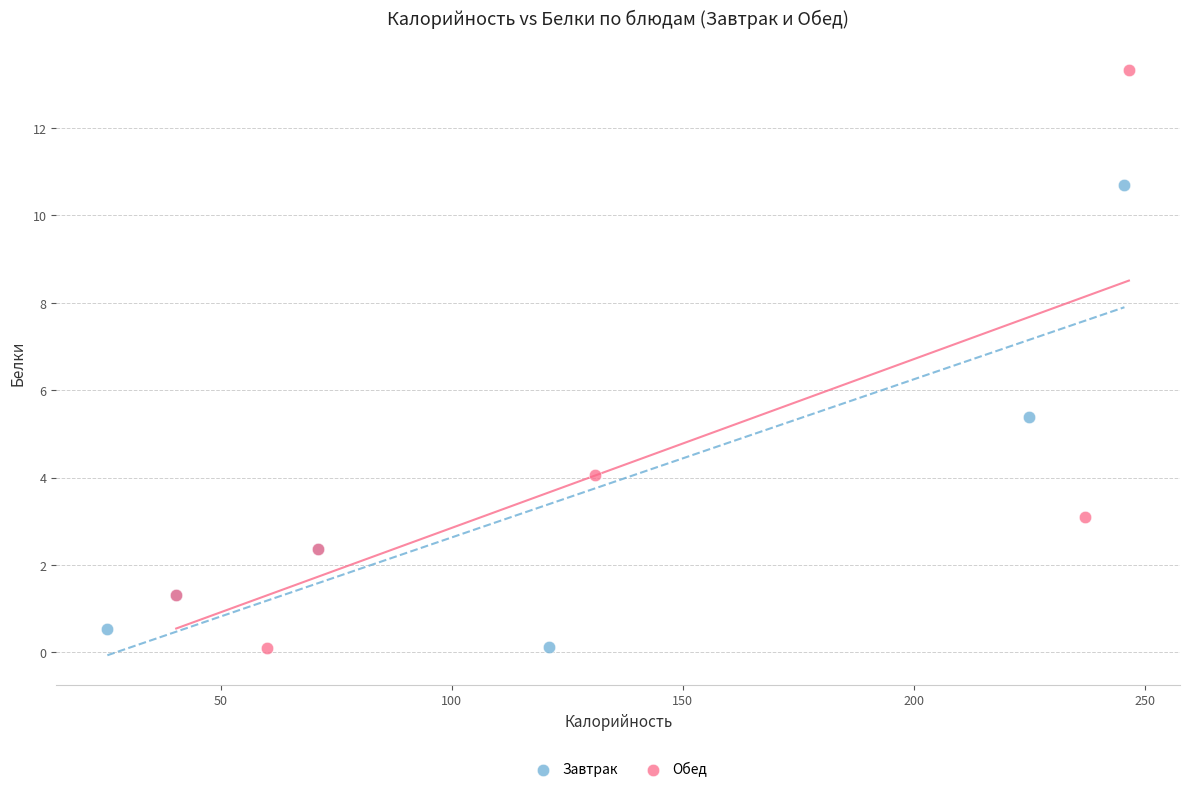

Which series reaches the maximum Y coordinate?

Обед